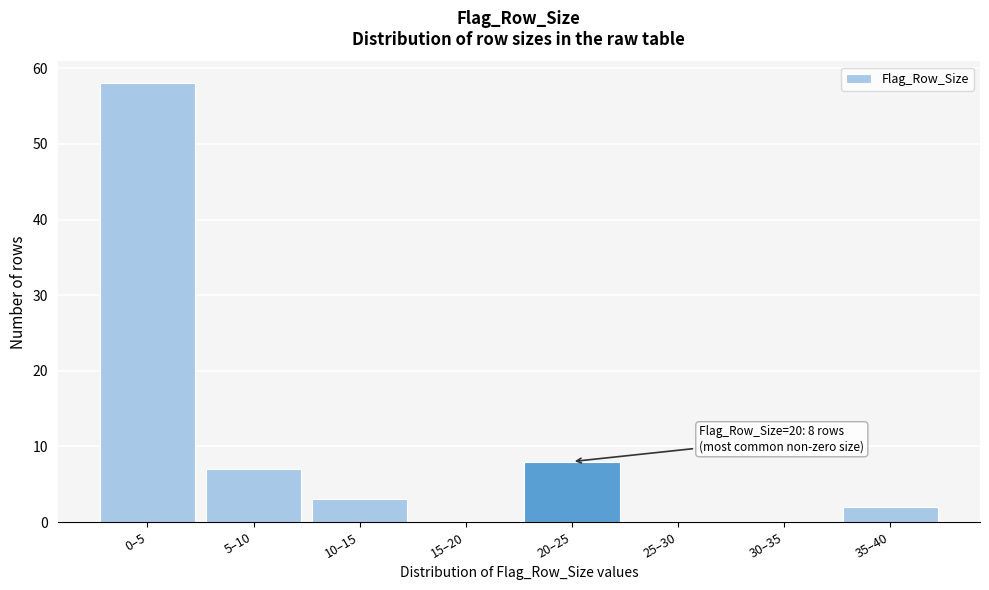

Reading left to right, list all the values displayed in this chart.

0–5=58	5–10=7	10–15=3	15–20=0	20–25=8	25–30=0	30–35=0	35–40=2